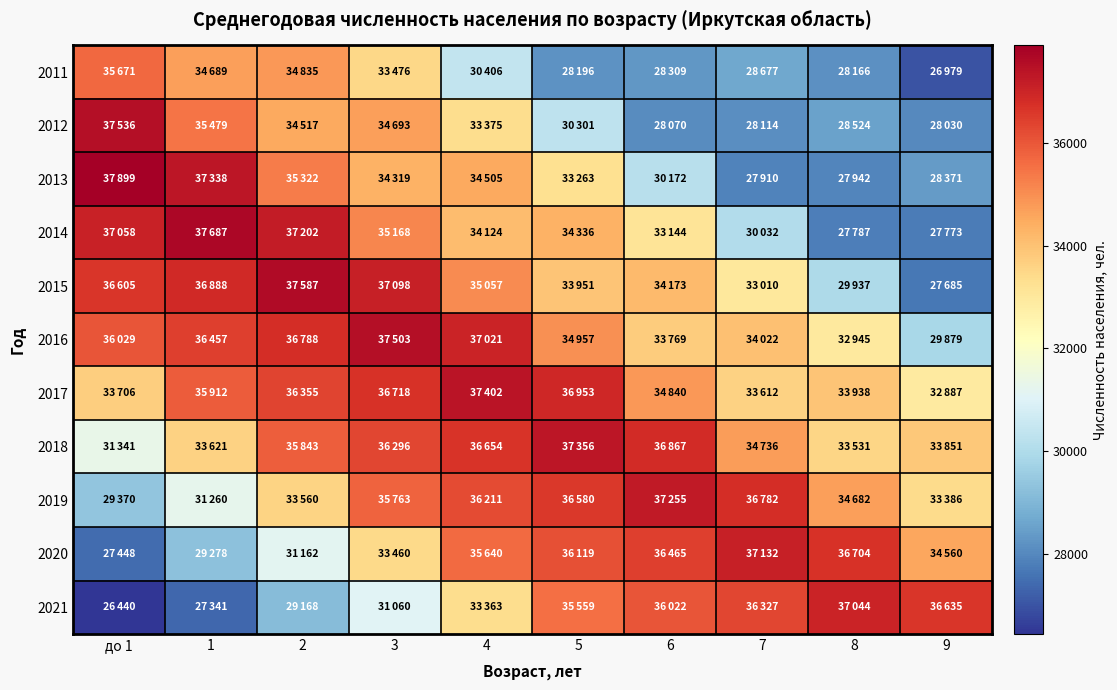

Rank the series at 8 from highest to lowest value.

2021, 2020, 2019, 2017, 2018, 2016, 2015, 2012, 2011, 2013, 2014